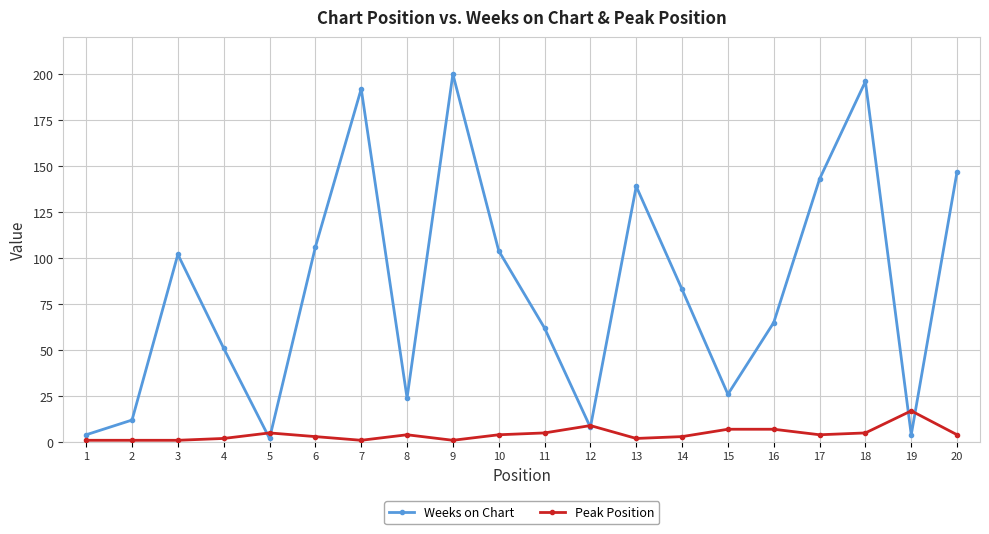

Reading left to right, transcribe all the data shown in this chart.

Weeks on Chart: 4	12	102	51	2	106	192	24	200	104	62	8	139	83	26	65	143	196	4	147
Peak Position: 1	1	1	2	5	3	1	4	1	4	5	9	2	3	7	7	4	5	17	4